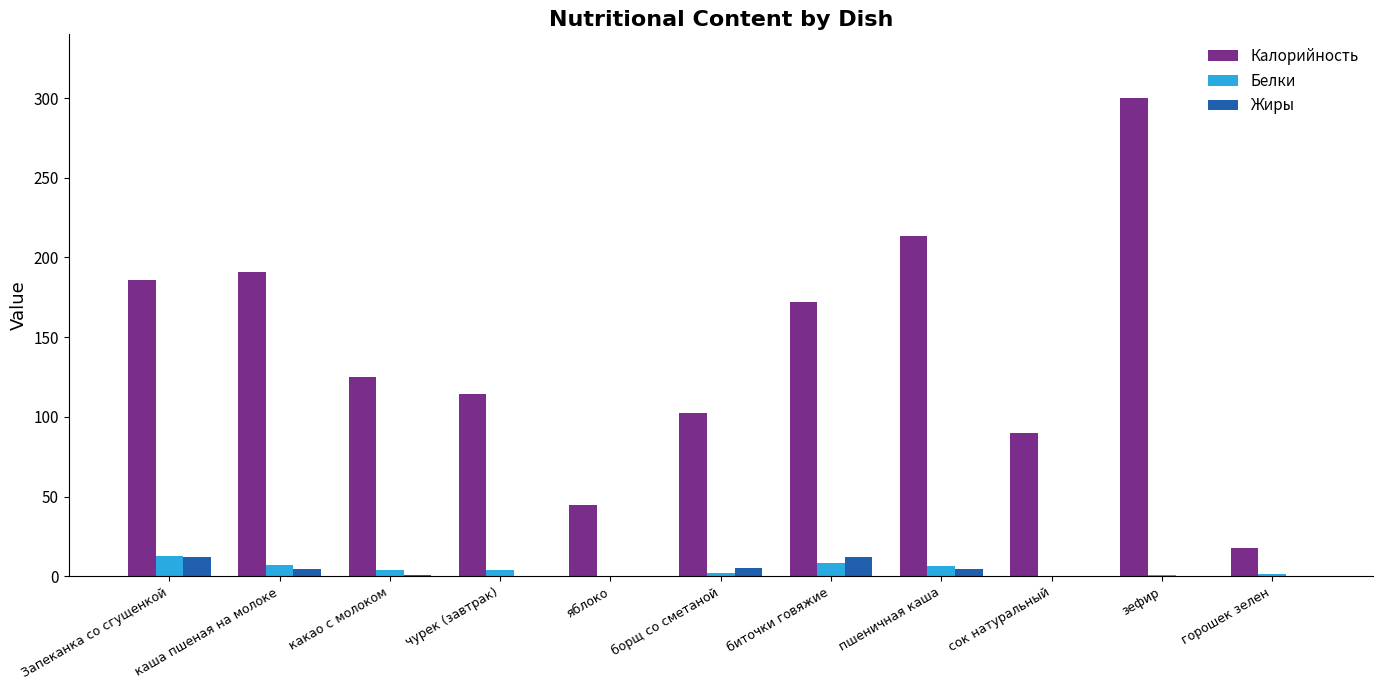

At which label is Калорийность closest to 159?

биточки говяжие